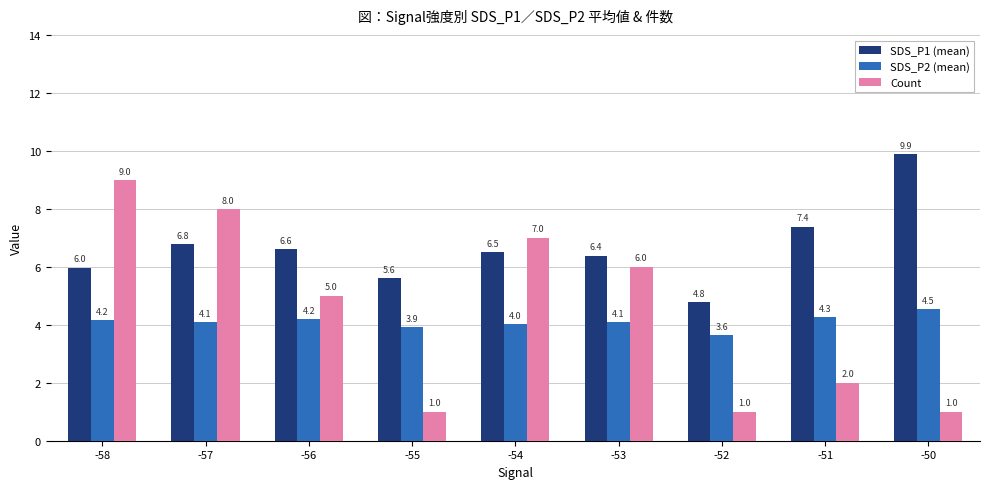

What is the sum of the SDS_P2 (mean) values at -55 and -51?

8.2